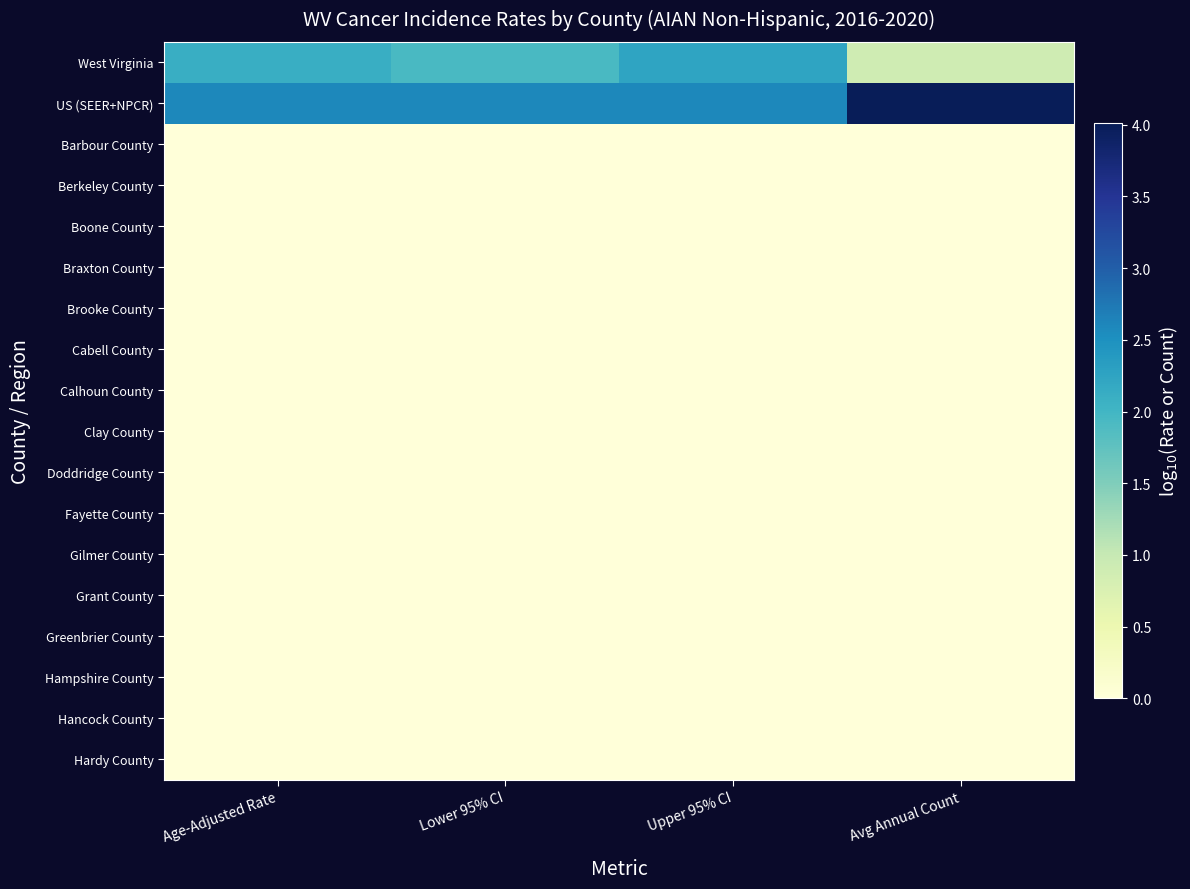

List the series in order of their peak value, highest first.

US (SEER+NPCR), West Virginia, Barbour County, Berkeley County, Boone County, Braxton County, Brooke County, Cabell County, Calhoun County, Clay County, Doddridge County, Fayette County, Gilmer County, Grant County, Greenbrier County, Hampshire County, Hancock County, Hardy County